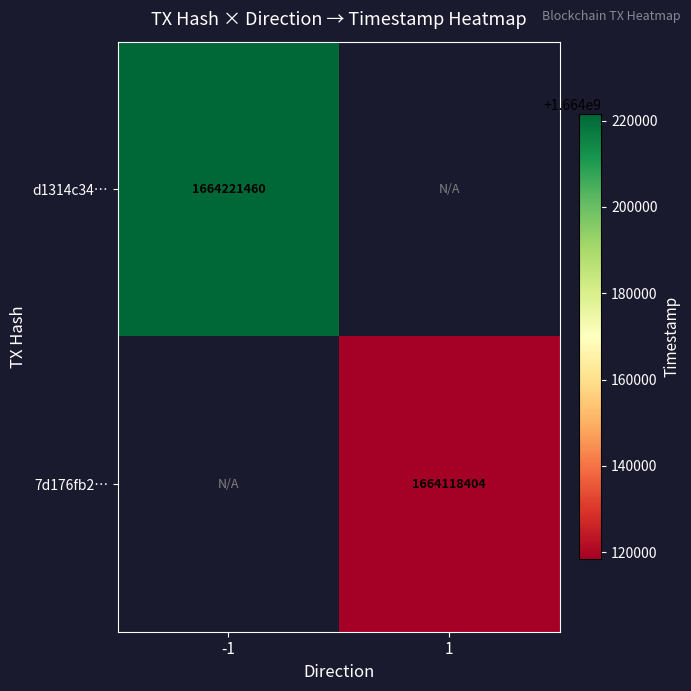

At which category does the chart reach its peak across all series?

-1